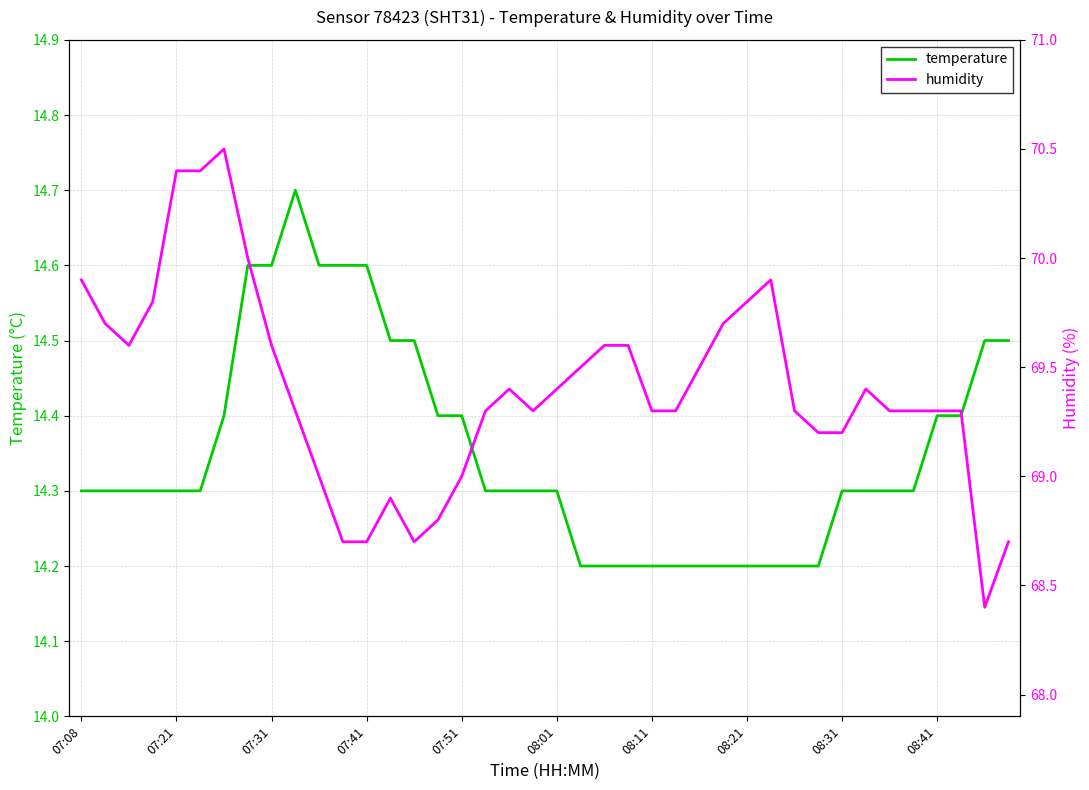

Which series has the largest total across all categories?

humidity